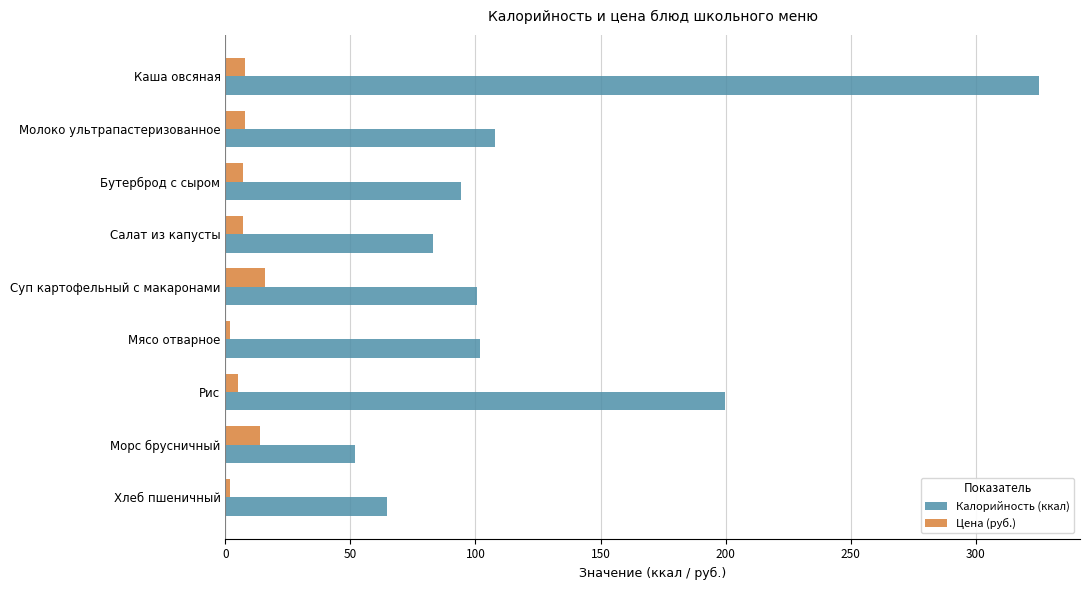

What value does the Калорийность (ккал) series have at Молоко ультрапастеризованное?

108.0